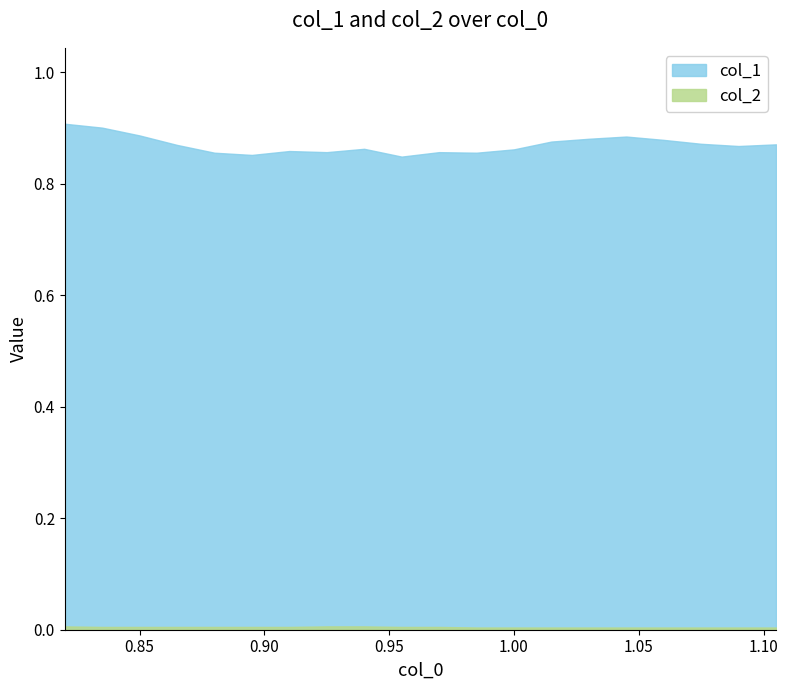

True or false: col_2 and col_1 cross at least once.

False